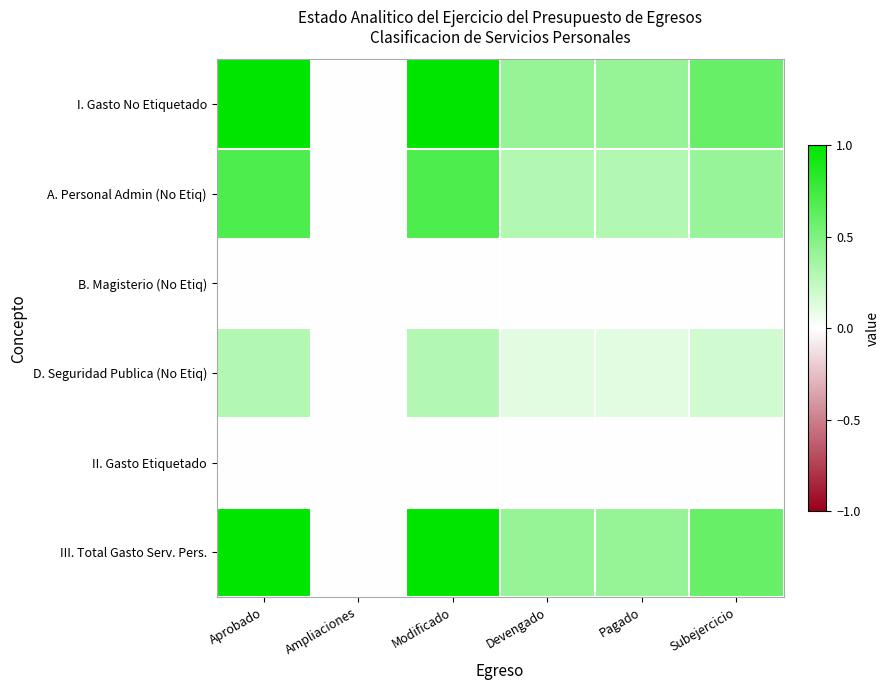

What is the difference between the highest and lowest values at Devengado?

0.4